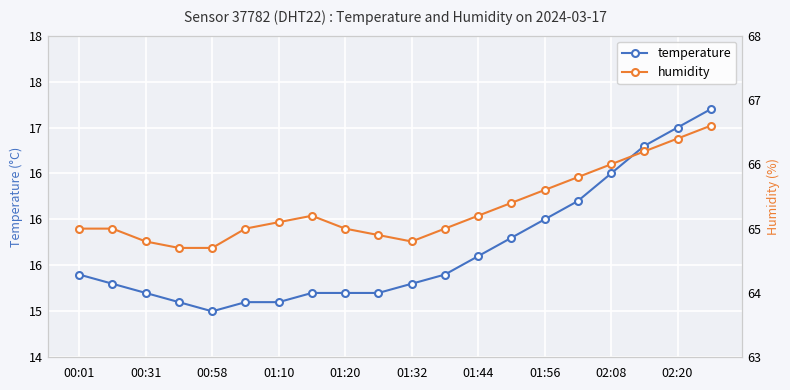

Between 01:20 and 01:32, which is larger?

01:32